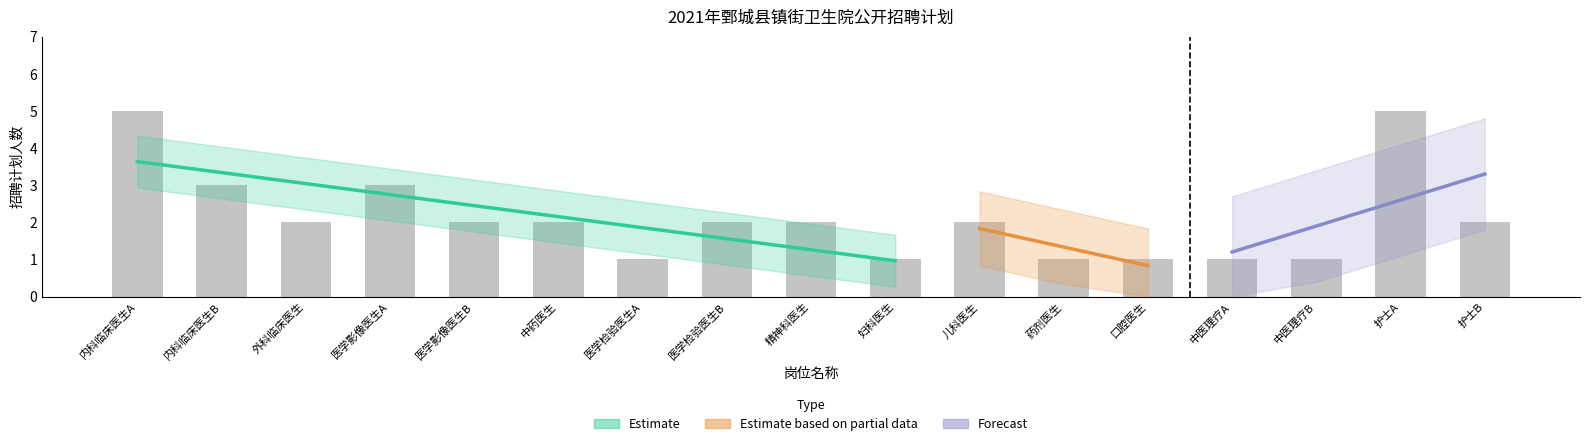

At which category does the chart reach its minimum across all series?

医学检验医生A